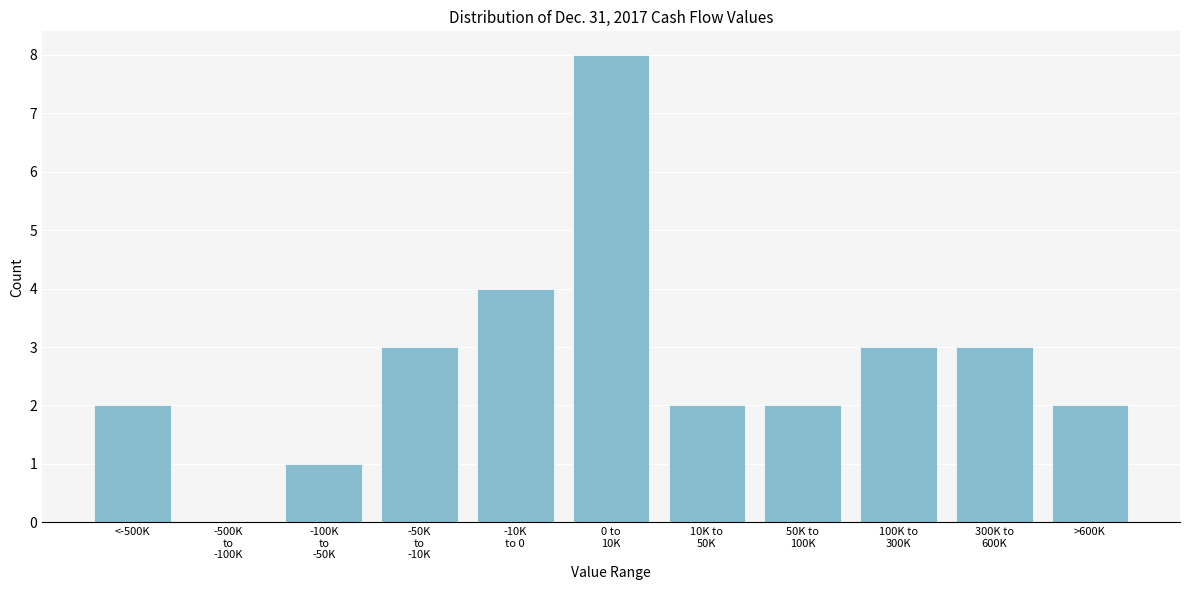

What is the maximum value shown in the chart?

8